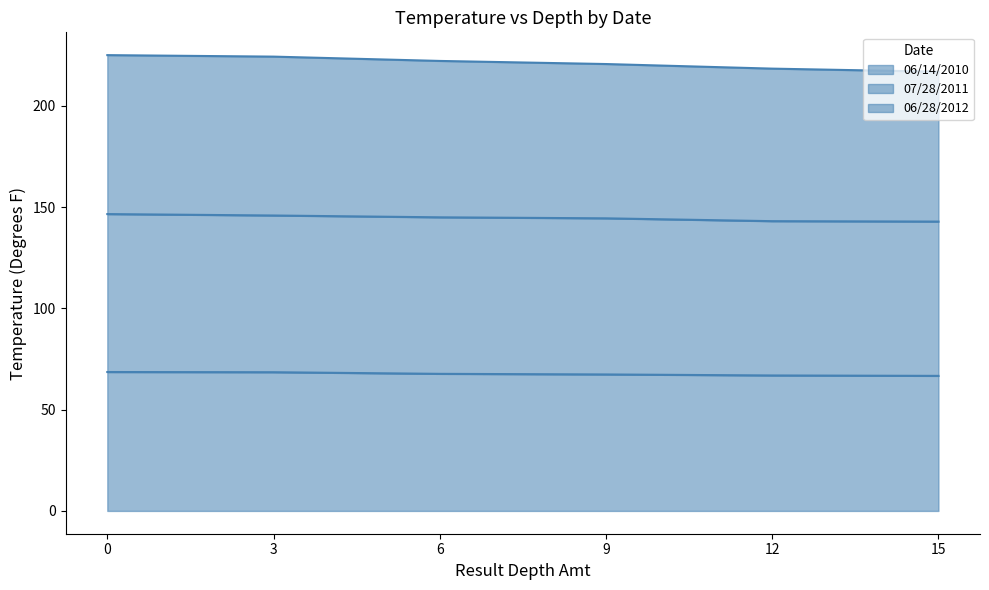

How many data points does each series have?

6